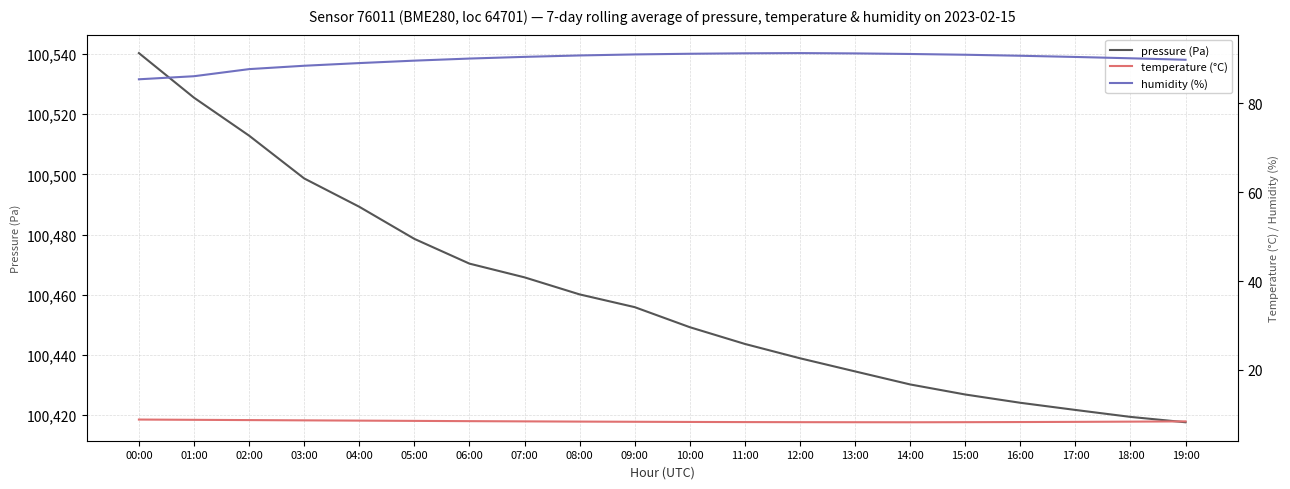

True or false: humidity (%) and temperature (°C) intersect in this chart.

False